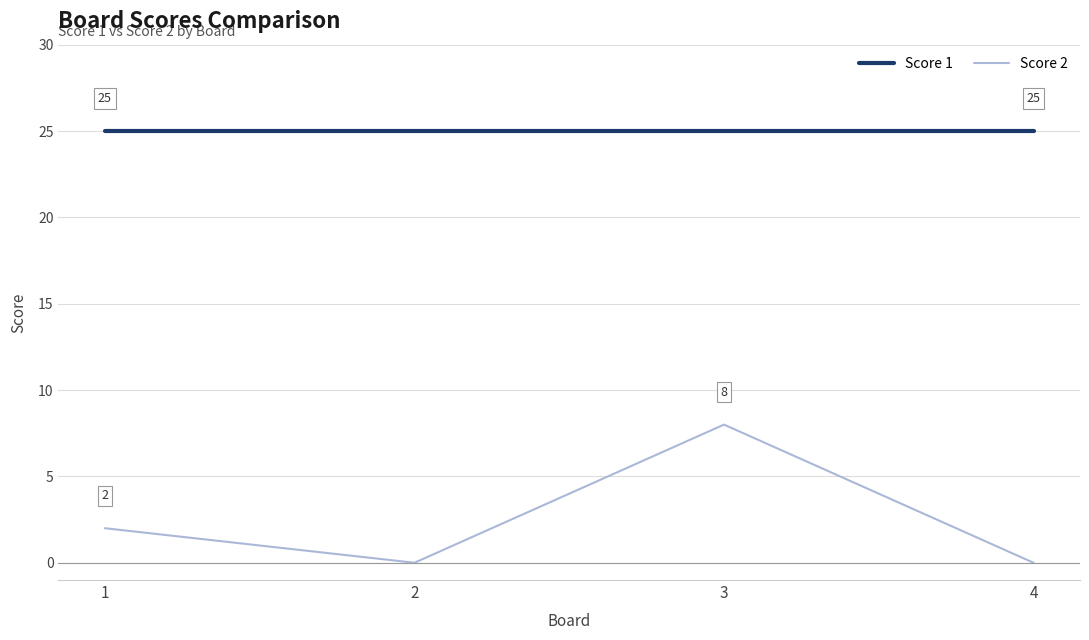

Reading left to right, list all the values displayed in this chart.

Score 1: 25	25	25	25
Score 2: 2	0	8	0